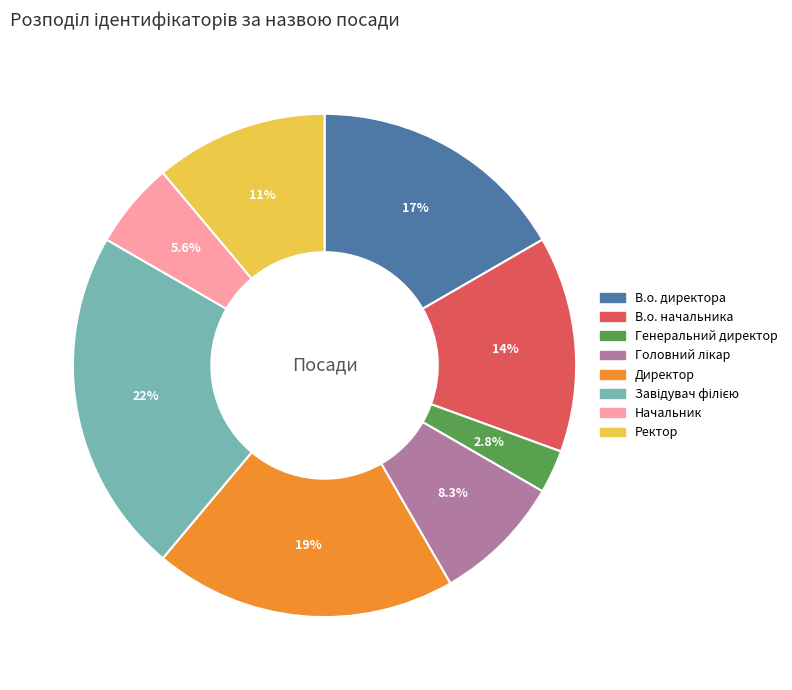

What is the smallest slice in the pie chart?

Генеральний директор